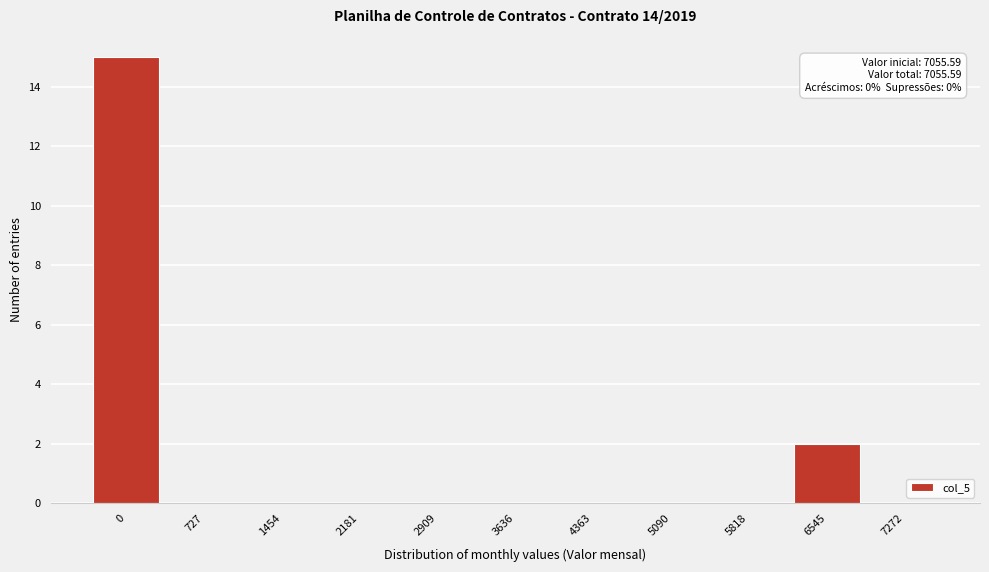

What is the change in value from 0 to 5090?

-15